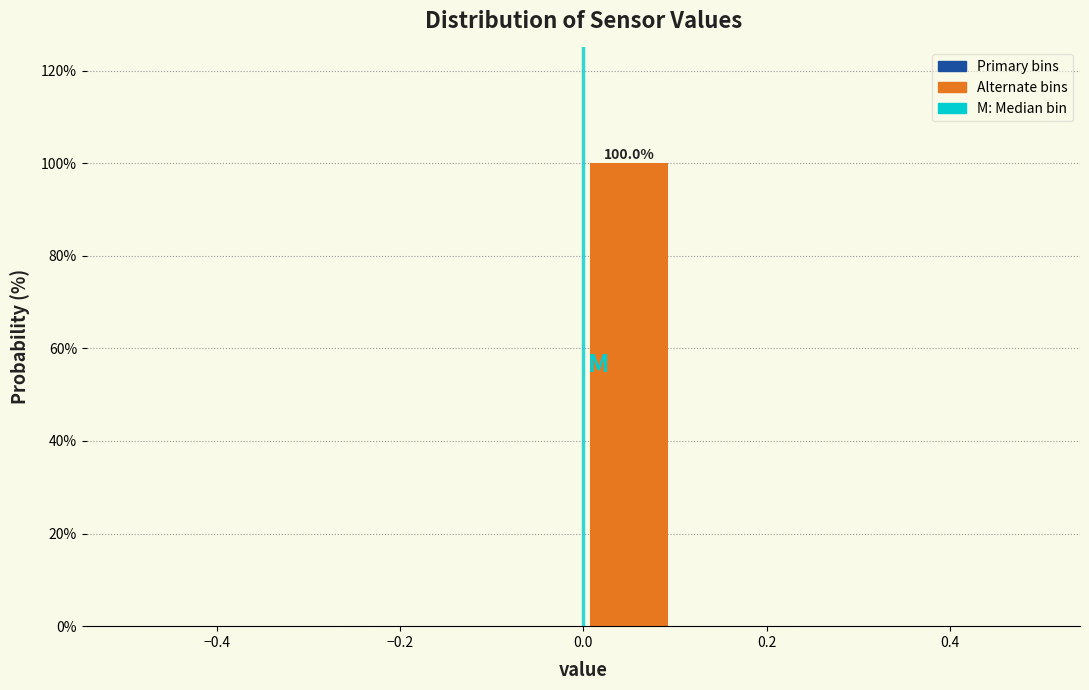

Over which range of the x-axis is the bar tallest?

0.0 to 0.1